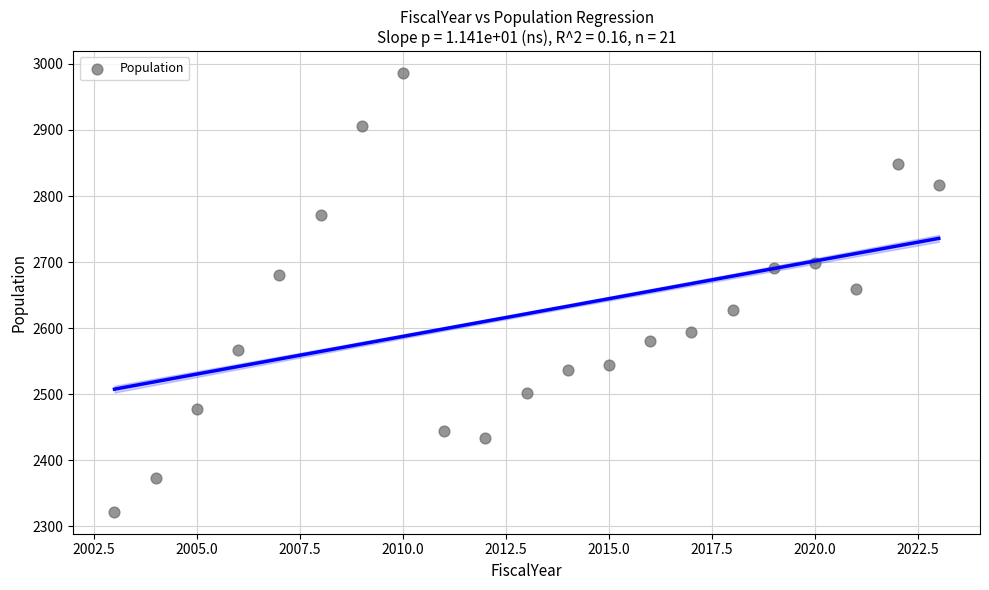

What is the range of Y values (max minus min)?

664